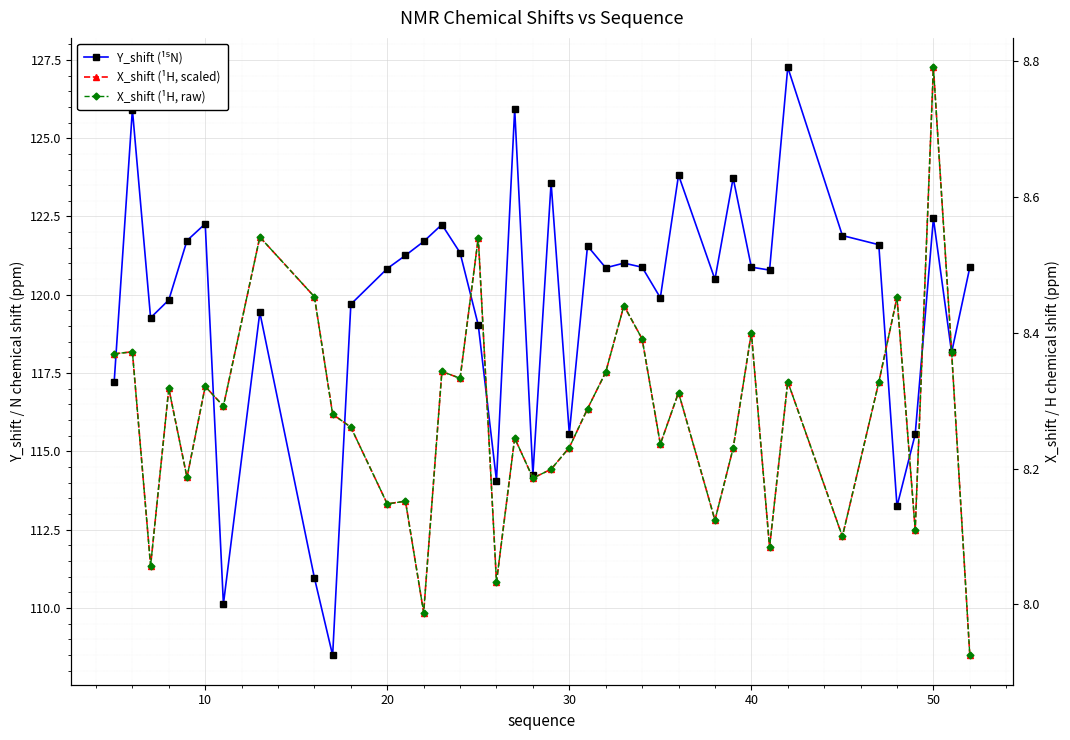

Reading left to right, extract all data points from this chart.

Y_shift (¹⁵N): 117.2	125.9	119.3	119.8	121.7	122.3	110.1	119.4	111.0	108.5	119.7	120.8	121.3	121.7	122.2	121.3	119.0	114.1	125.9	114.3	123.6	115.6	121.6	120.9	121.0	120.9	119.9	123.8	120.5	123.7	120.9	120.8	127.3	121.9	121.6	113.2	115.5	122.4	118.2	120.9
X_shift (¹H, scaled): 118.1	118.2	111.4	117.0	114.2	117.1	116.4	121.8	119.9	116.2	115.8	113.3	113.4	109.9	117.6	117.3	121.8	110.8	115.4	114.1	114.4	115.1	116.4	117.5	119.7	118.6	115.2	116.9	112.8	115.1	118.8	111.9	117.2	112.3	117.2	119.9	112.5	127.3	118.2	108.5
X_shift (¹H, raw): 8.4	8.4	8.1	8.3	8.2	8.3	8.3	8.5	8.5	8.3	8.3	8.1	8.2	8.0	8.3	8.3	8.5	8.0	8.2	8.2	8.2	8.2	8.3	8.3	8.4	8.4	8.2	8.3	8.1	8.2	8.4	8.1	8.3	8.1	8.3	8.5	8.1	8.8	8.4	7.9